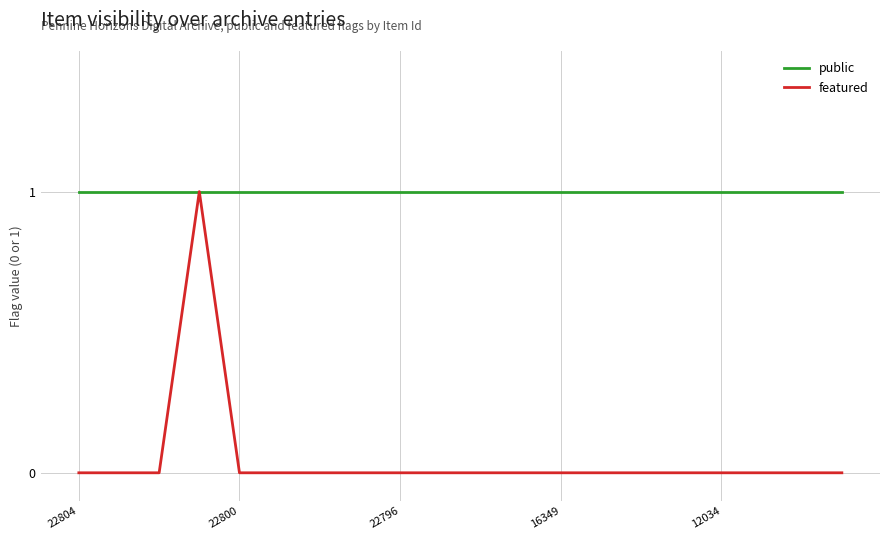

Which series has the largest total across all categories?

public